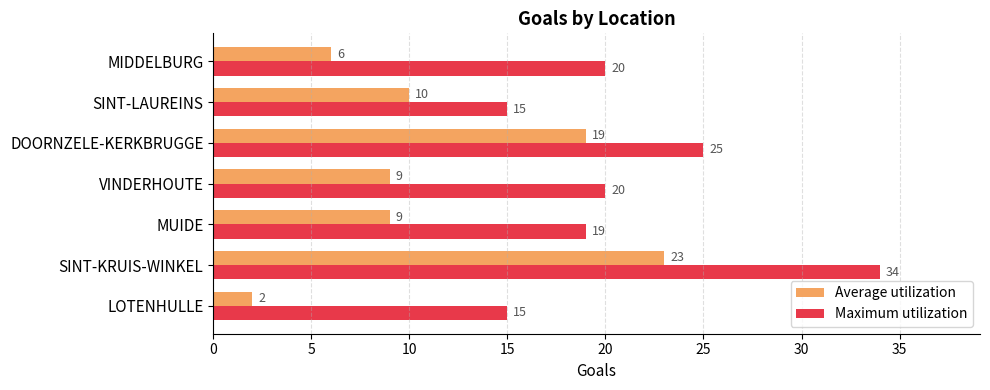

Which series has the widest spread of values?

Average utilization